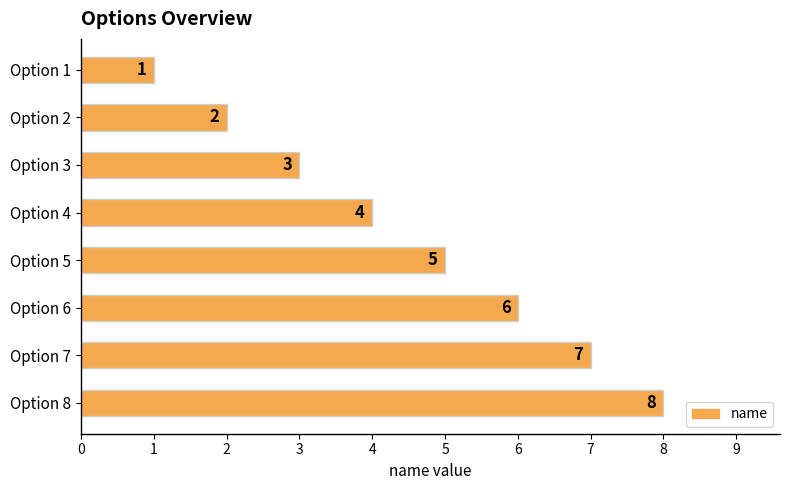

What is the value of the 4th bar from the top?

4